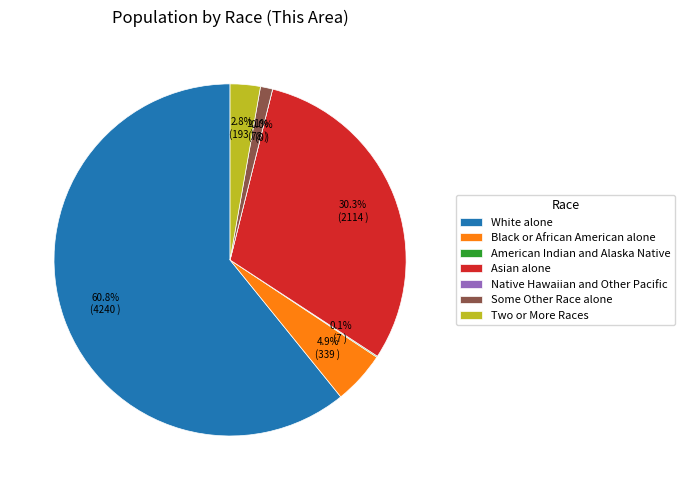

To the nearest percent, what percentage of the pie is Two or More Races?

3%